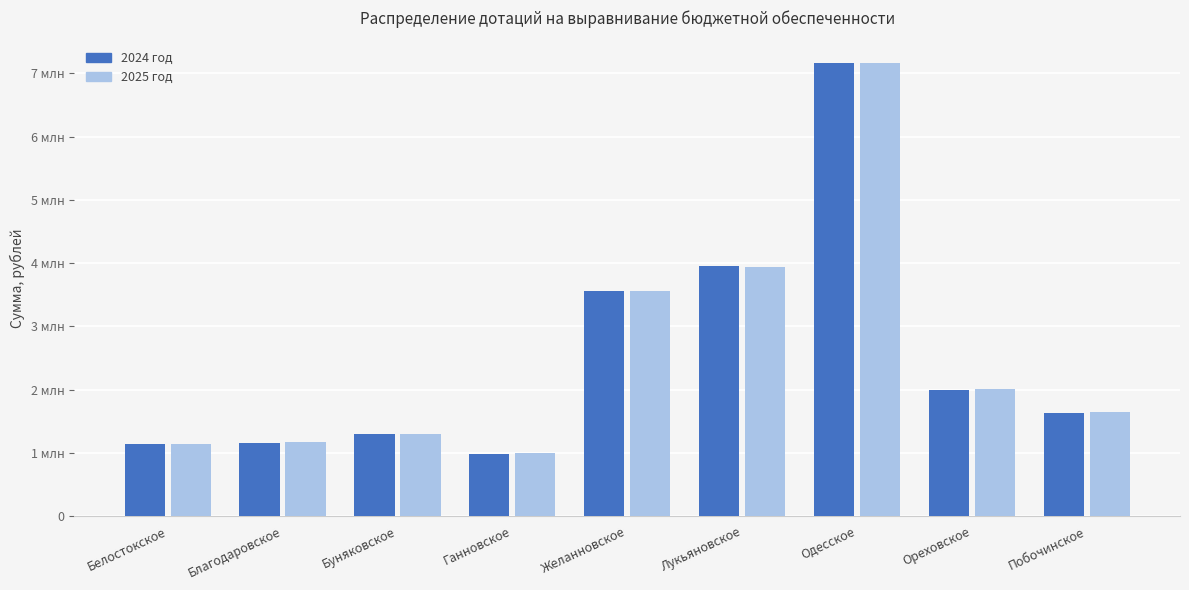

Are the bars horizontal?

No